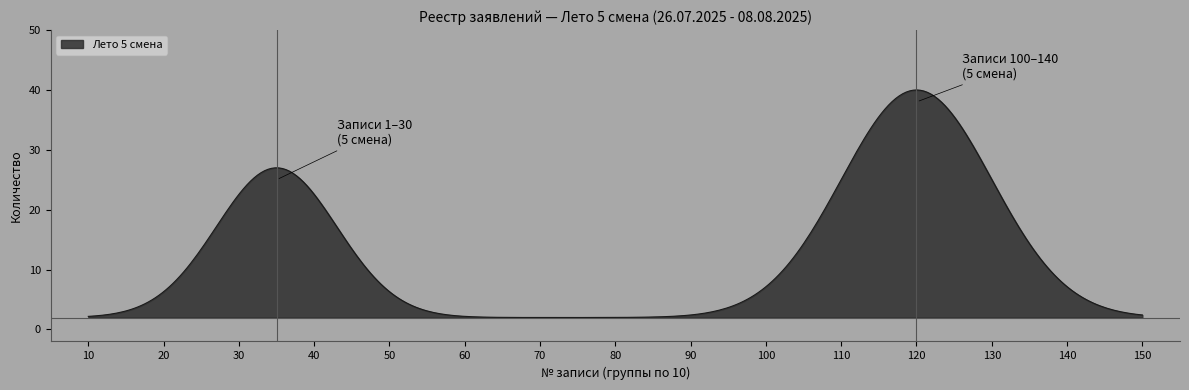

How many lines are shown in the chart?

1